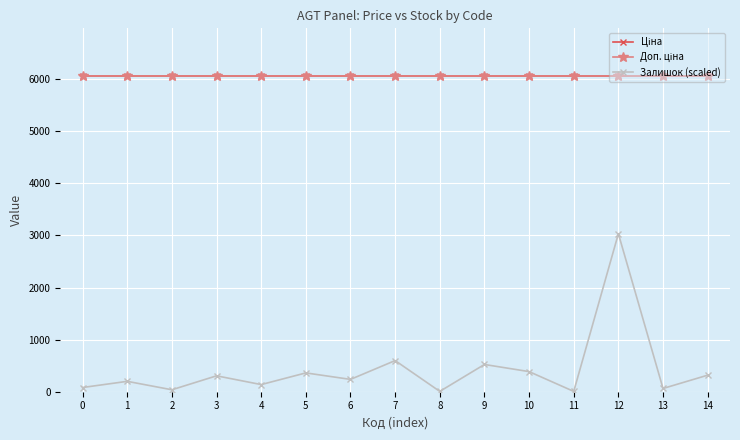

The value of Ціна at 13 is 8525.1. True or false?

False